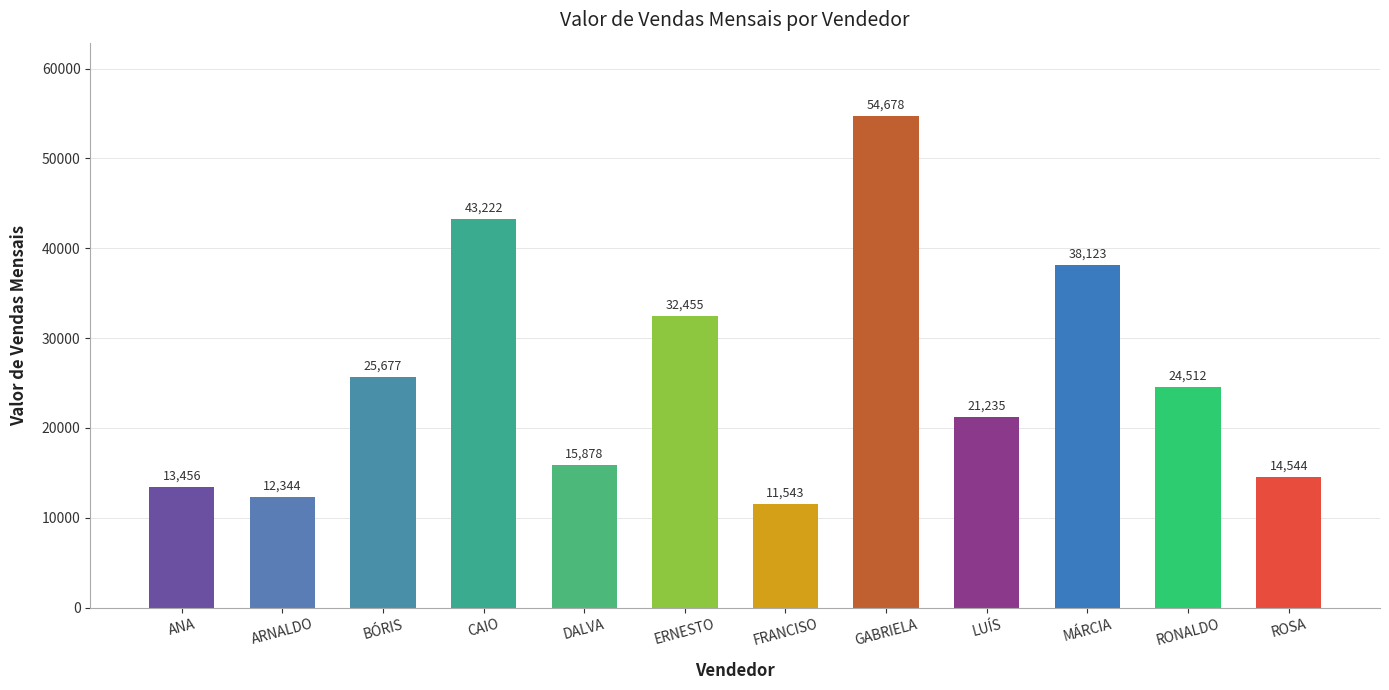

Which label corresponds to the smallest value in the chart?

FRANCISO